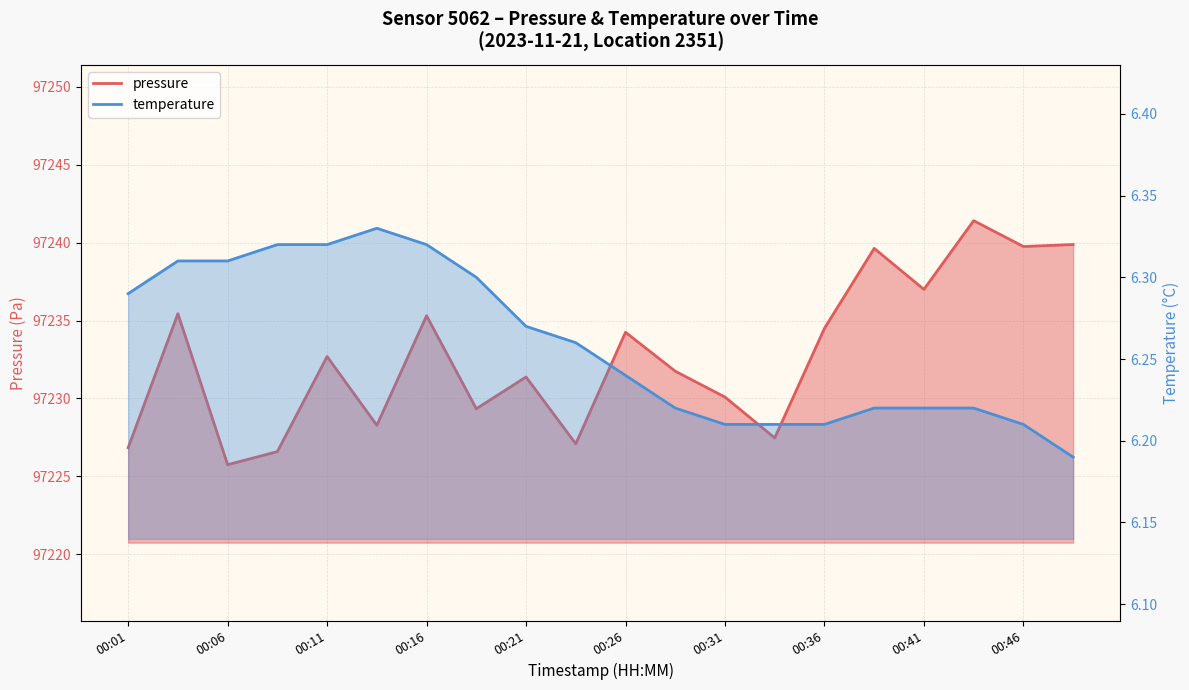

What is the greatest value displayed?

97241.4